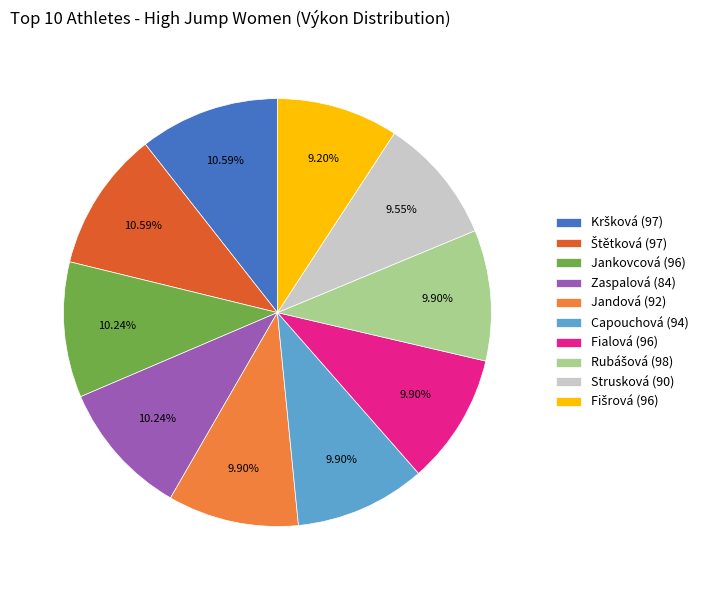

Approximately how many times larger is the value at Strusková (90) compared to Jankovcová (96)?

0.9